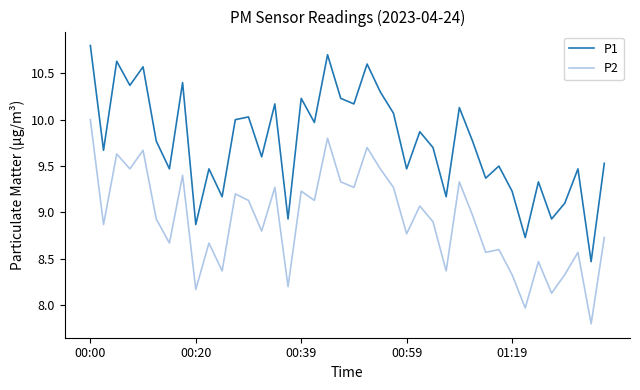

Is this an area chart (filled region under the line)?

No